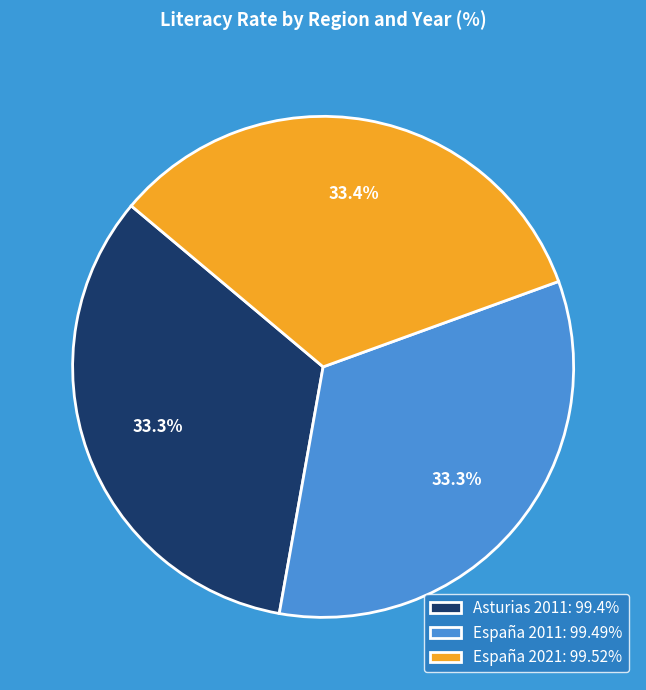

To the nearest percent, what percentage of the pie is España 2011?

33%